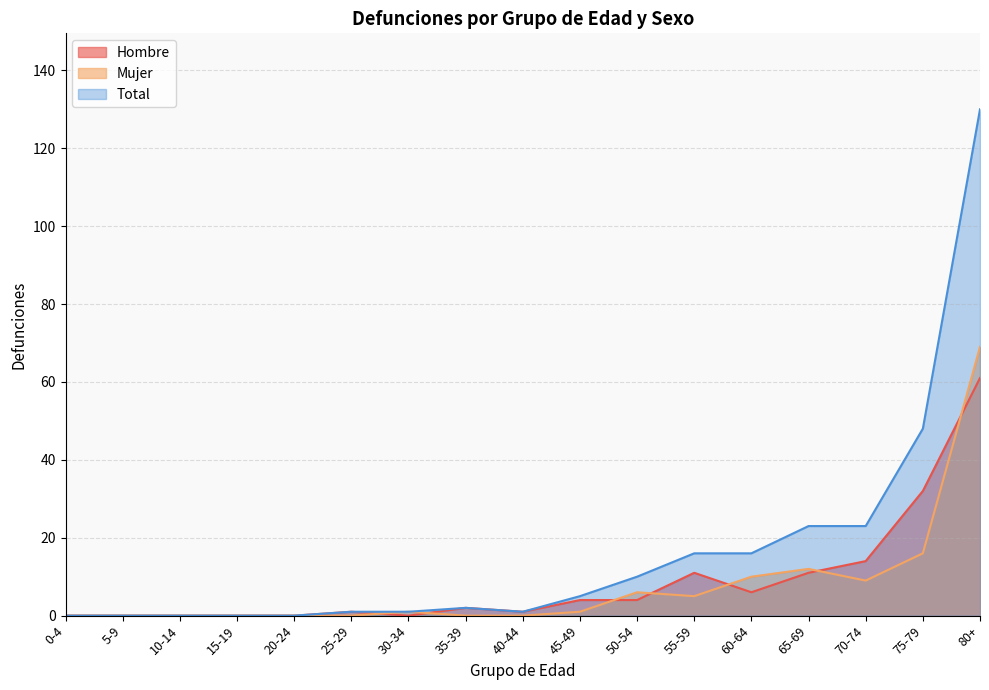

What position from the right is 75-79?

2